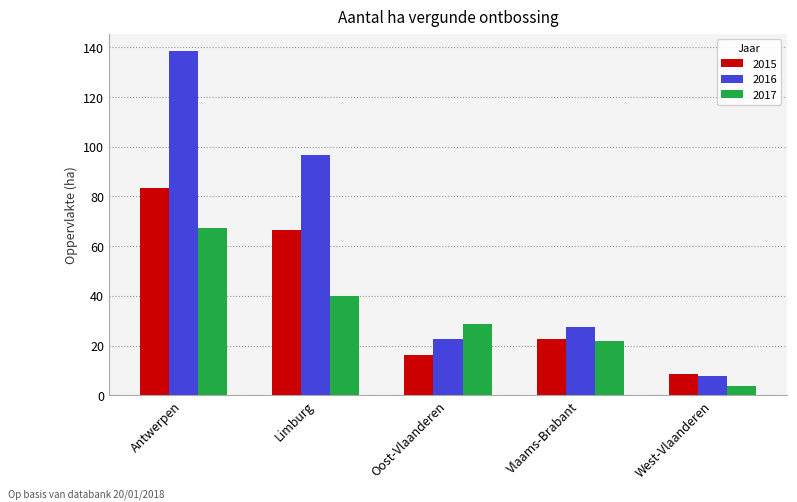

How many groups of bars are there?

5